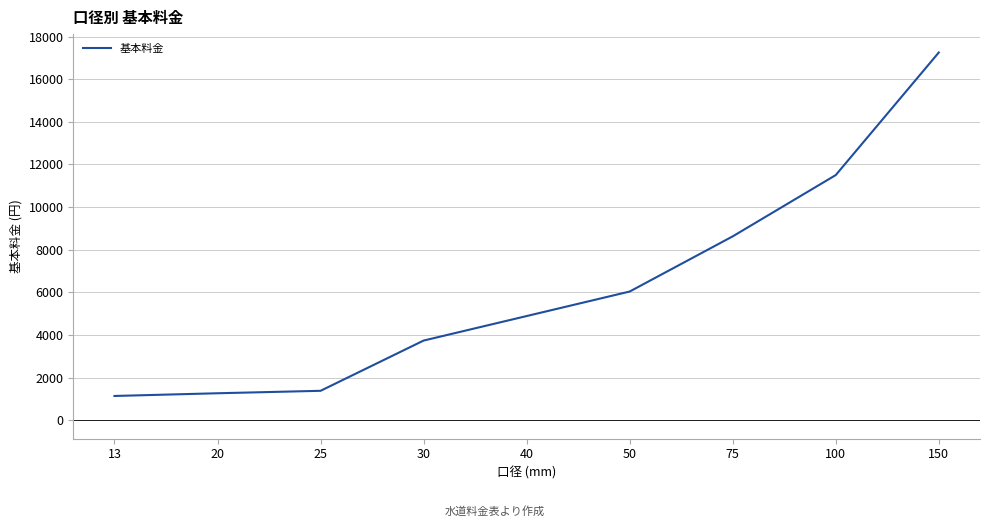

What is the approximate value at 40?

4887